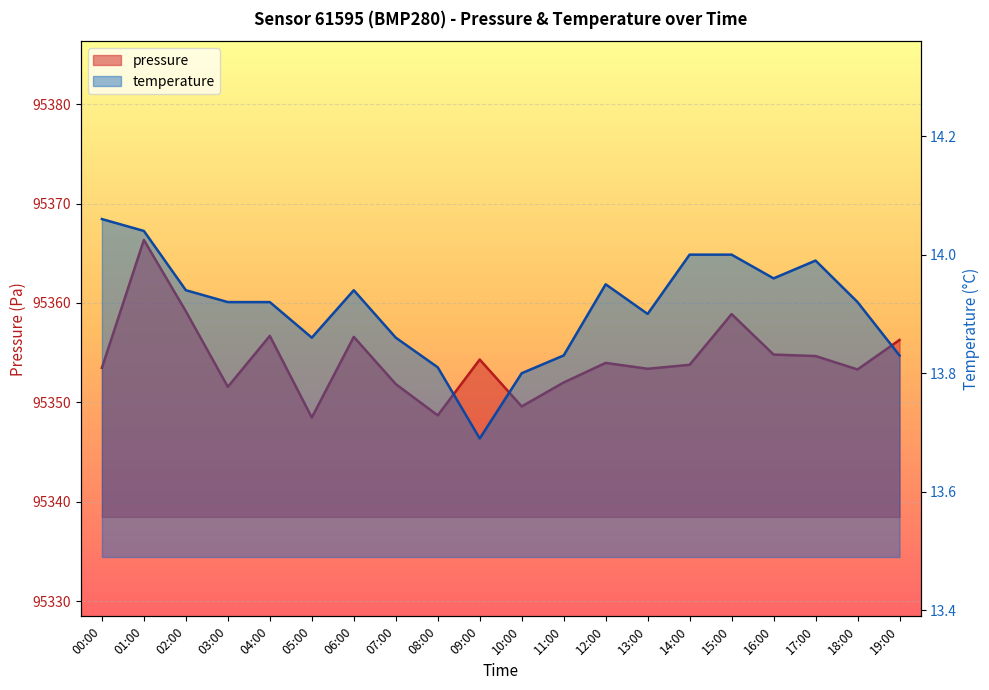

List the series in order of their overall mean, highest first.

pressure, temperature